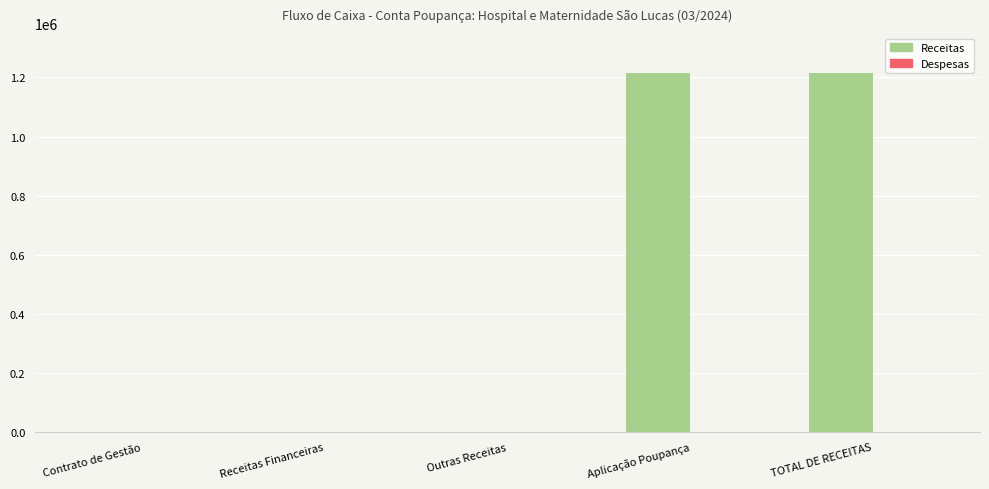

True or false: the data shows 1213895.2 at TOTAL DE RECEITAS.

True